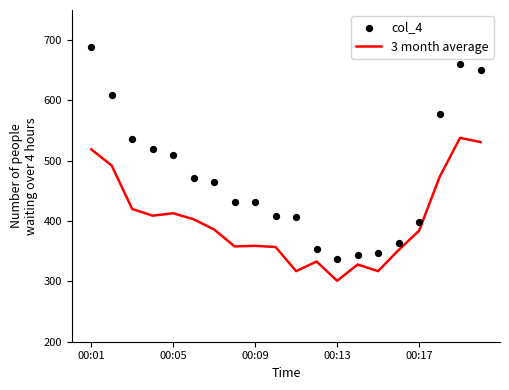

What are all the series names shown in the legend?

3 month average, col_4